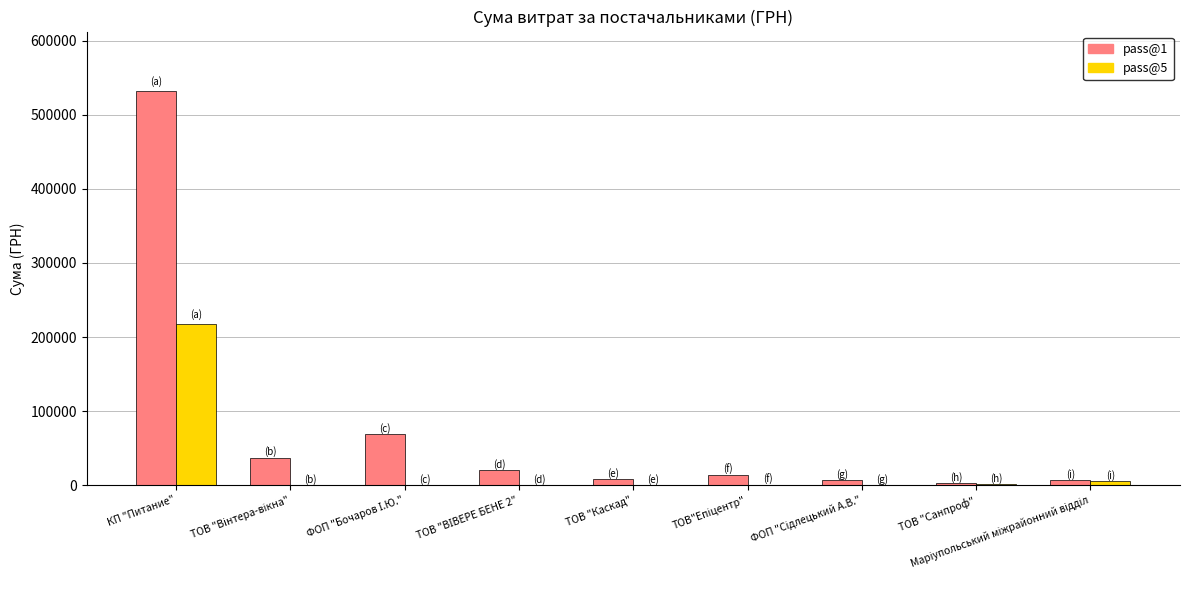

Is it true that pass@5 equals 0.0 at ТОВ "Каскад"?

True